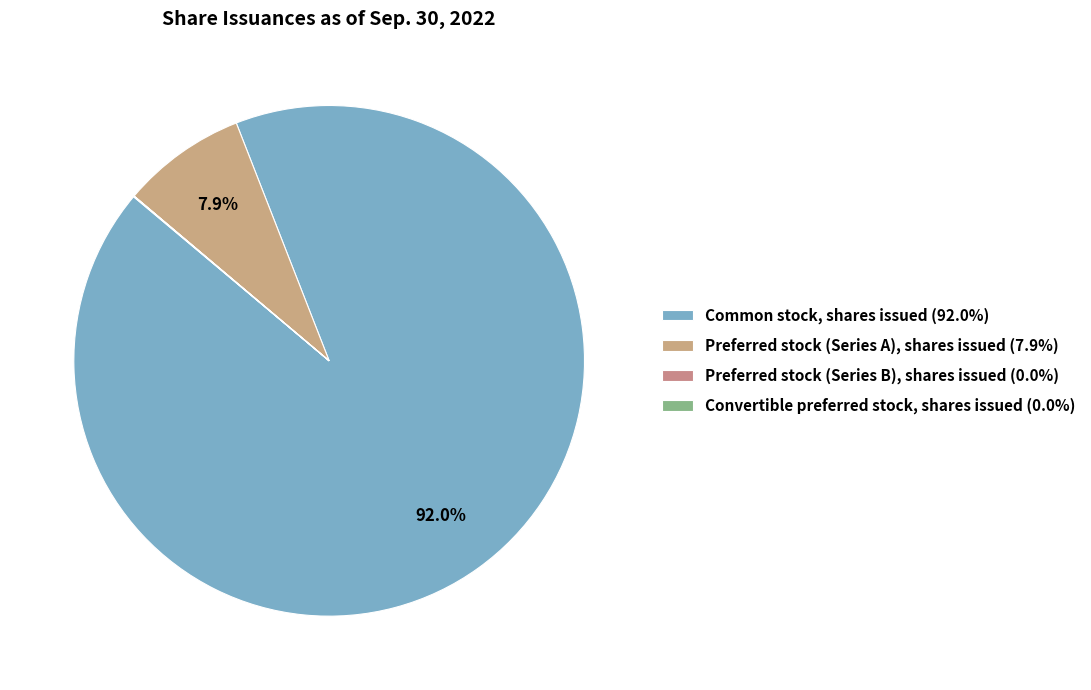

Does any single category account for the majority?

Yes